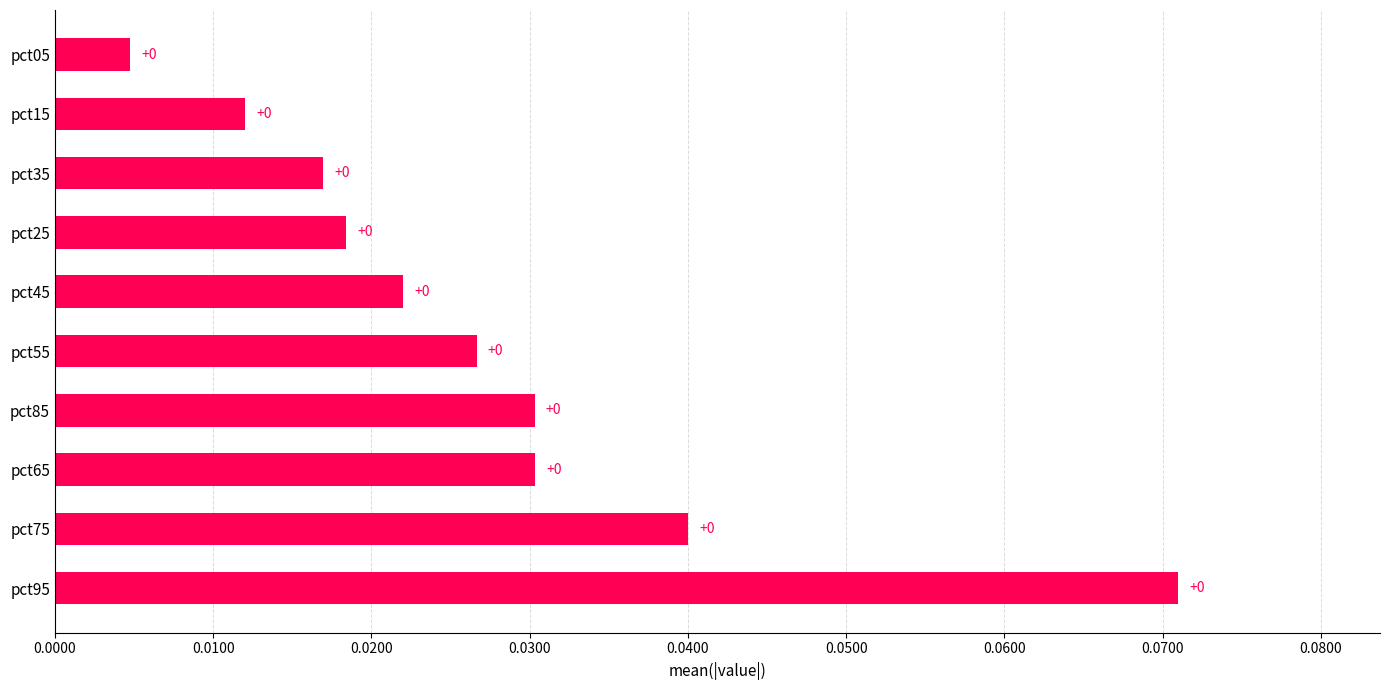

Is it true that the value at pct85 is 0.1?

False